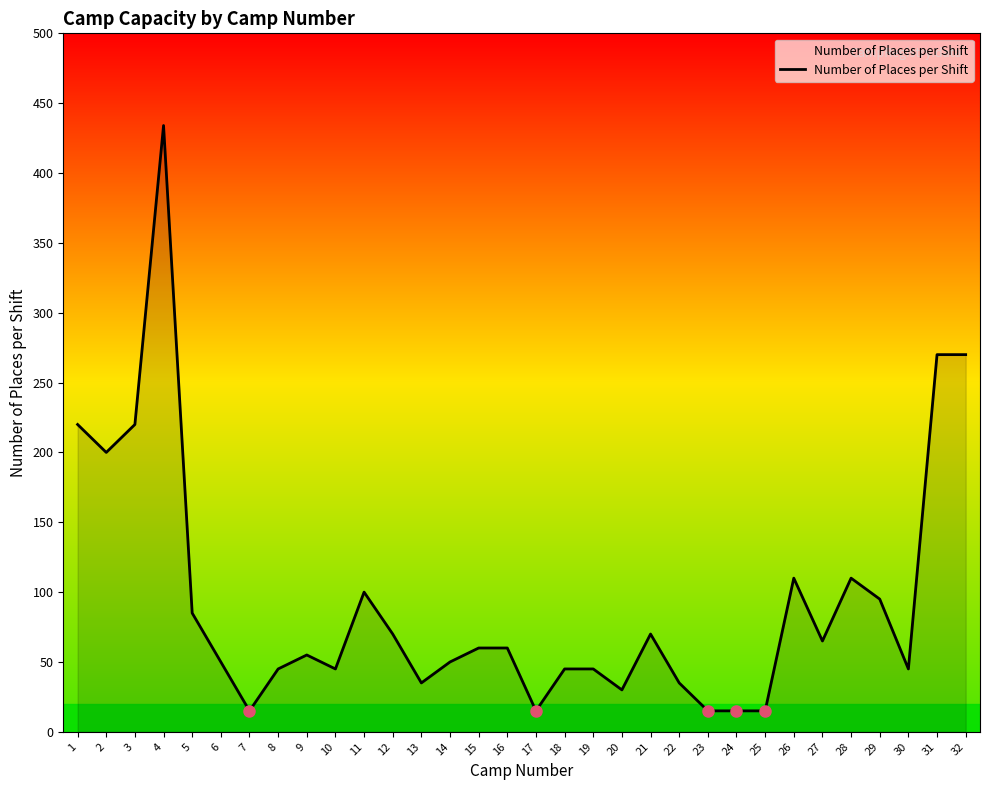

How many lines are shown in the chart?

1